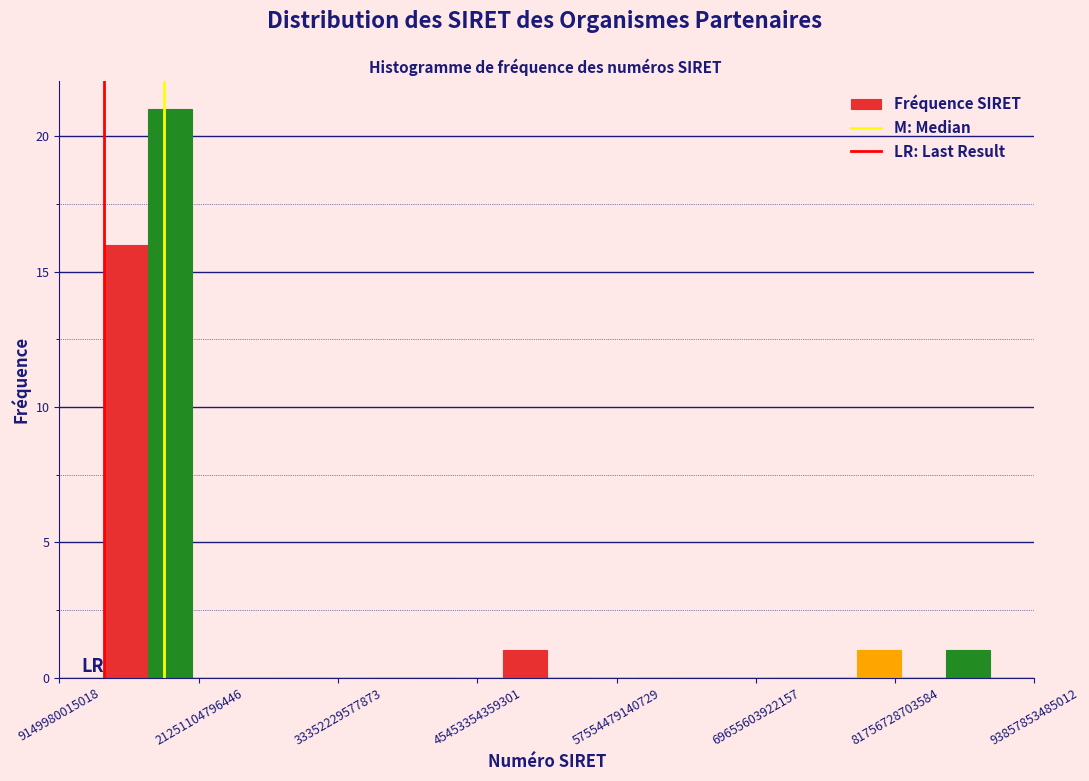

Around what value on the x-axis is the tallest bar? Give the approximate position of its centre, as read against the axis.

18000000000000